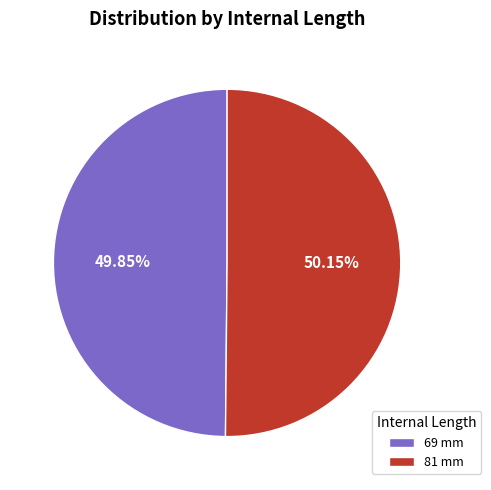

Approximately how many times larger is the value at 69 mm compared to 81 mm?

1.0